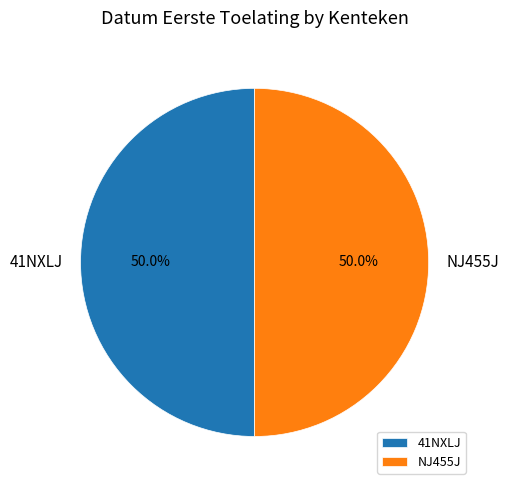

To the nearest percent, what is the average slice percentage?

50%